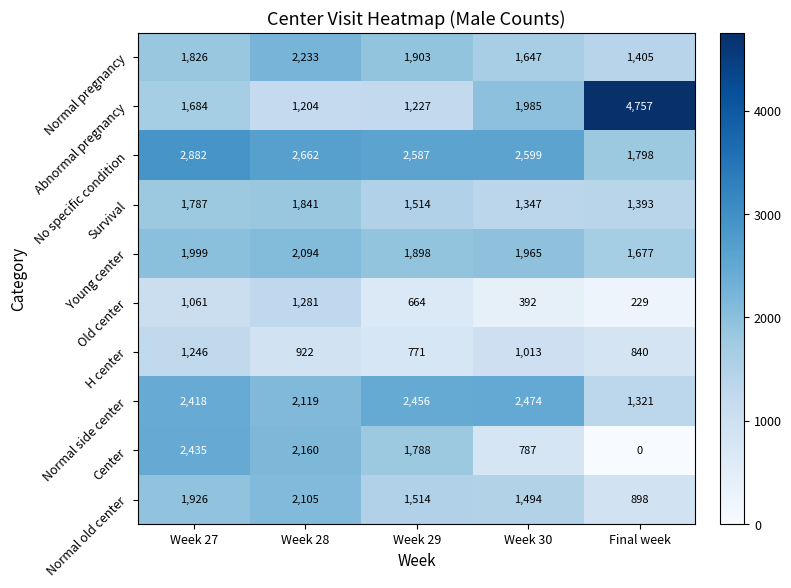

Which label corresponds to the largest value in the chart?

Final week